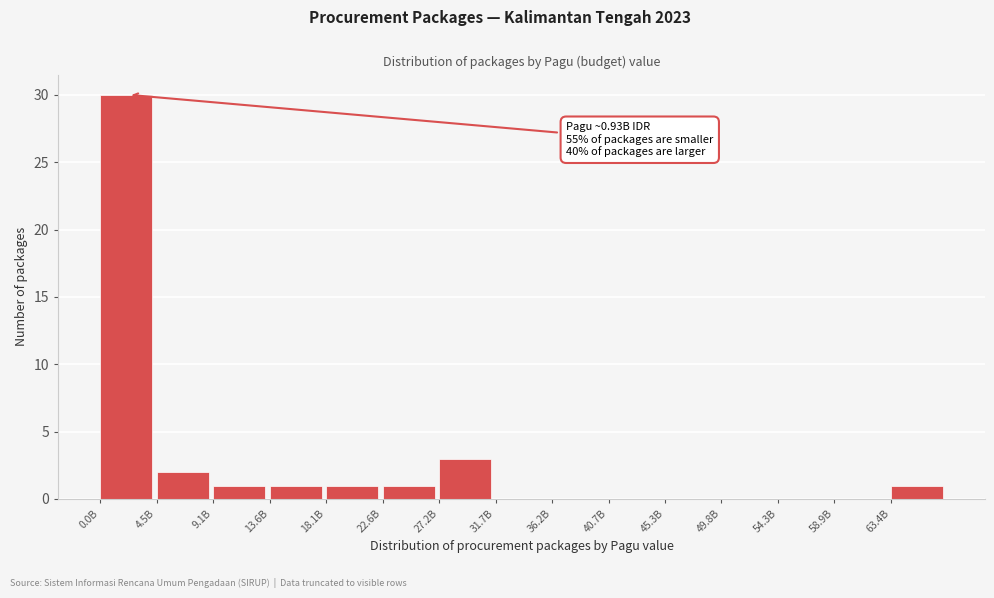

Reading left to right, transcribe all the data shown in this chart.

0.0B=30	4.5B=2	9.1B=1	13.6B=1	18.1B=1	22.6B=1	27.2B=3	31.7B=0	36.2B=0	40.7B=0	45.3B=0	49.8B=0	54.3B=0	58.9B=0	63.4B=1